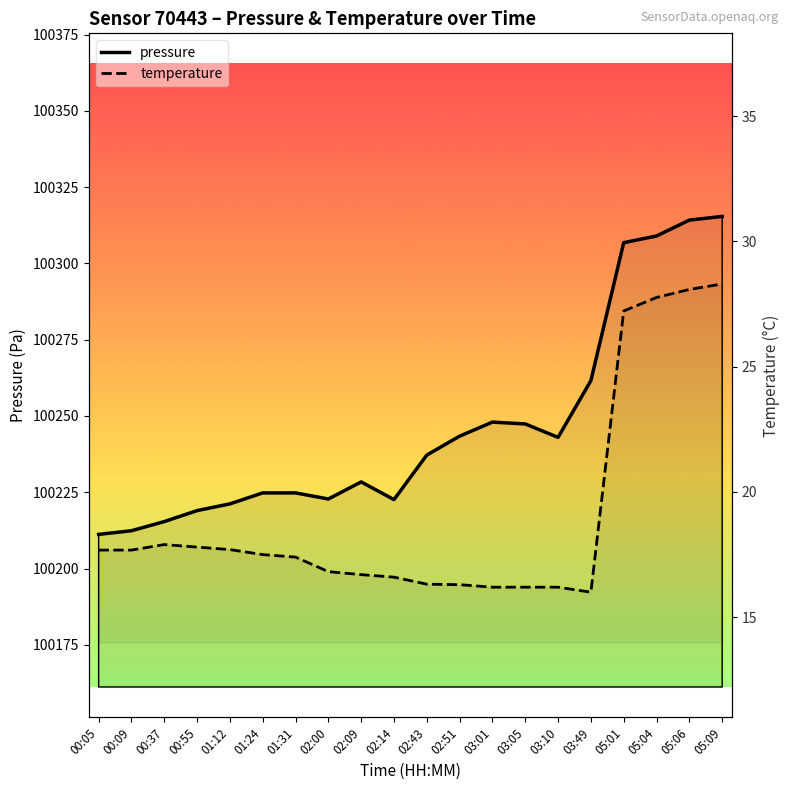

What is the label of the 20th point from the left?

05:09